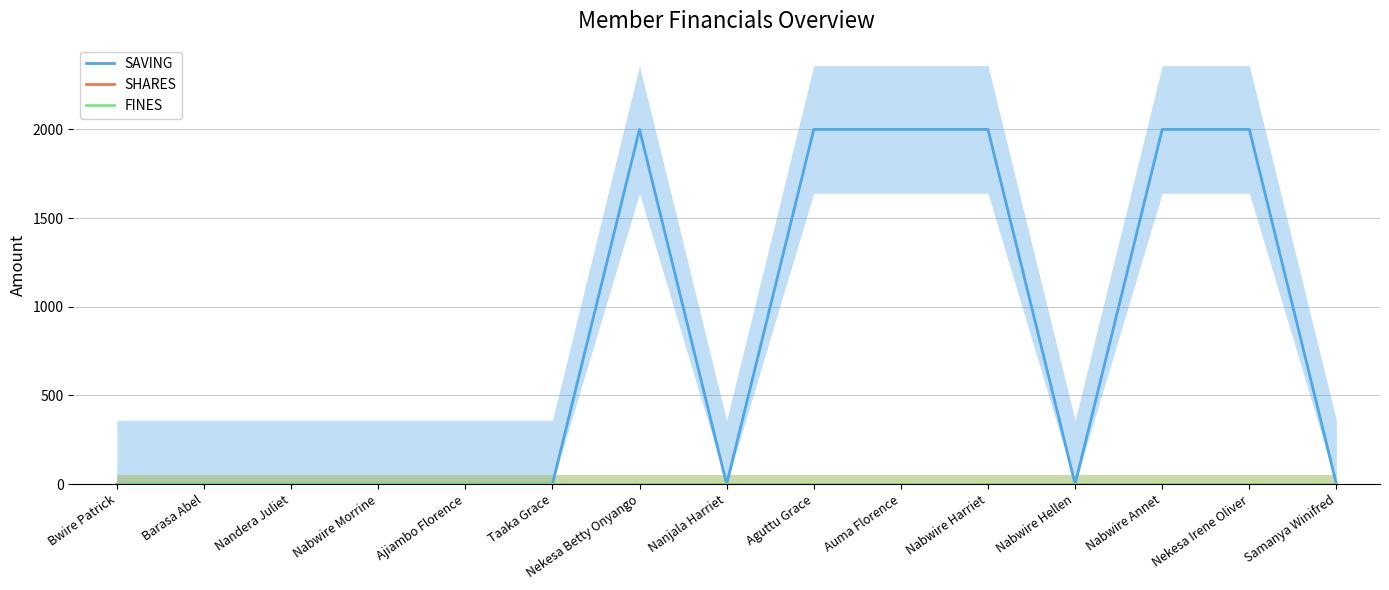

At which category is the sum across all series the highest?

Nekesa Betty Onyango